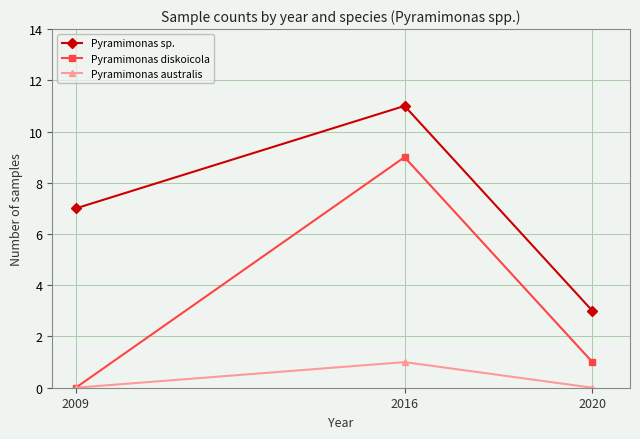

Reading right to left, list all the values displayed in this chart.

Pyramimonas sp.: 3	11	7
Pyramimonas diskoicola: 1	9	0
Pyramimonas australis: 0	1	0